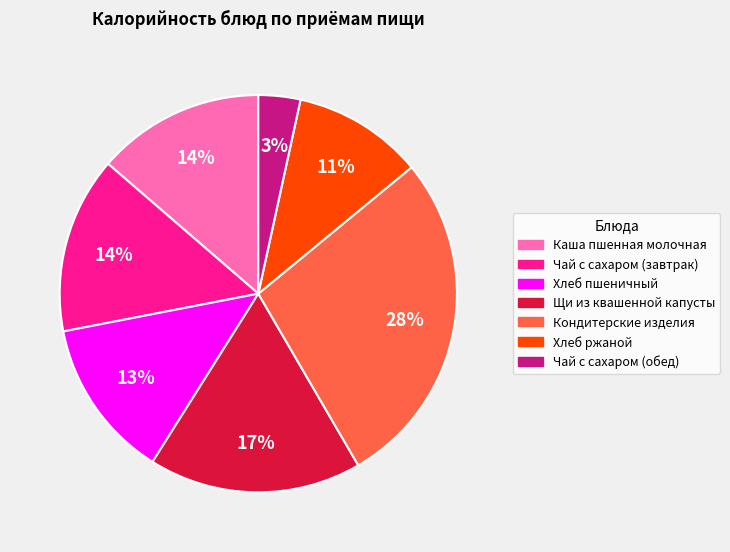

Is there any slice that represents more than half of the pie?

No